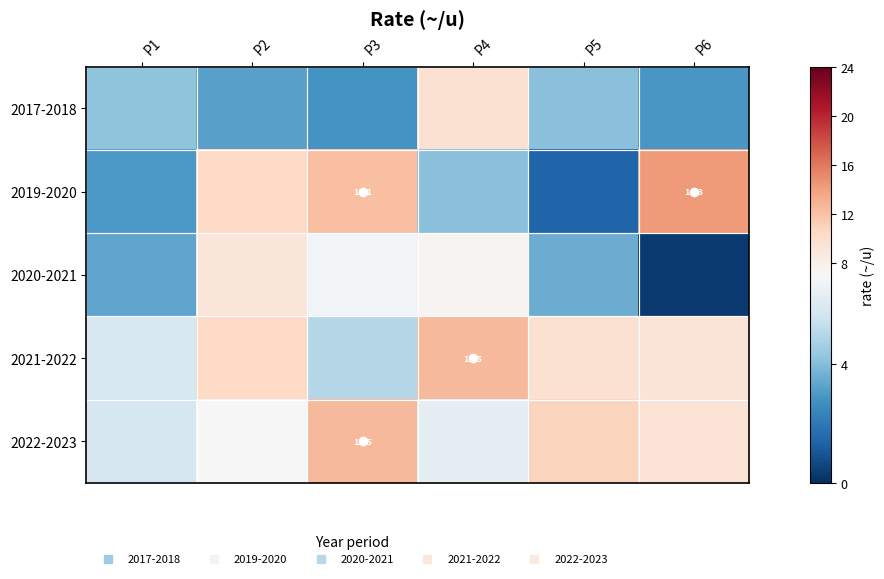

The value of 2019-2020 at P3 is 15.8. True or false?

False